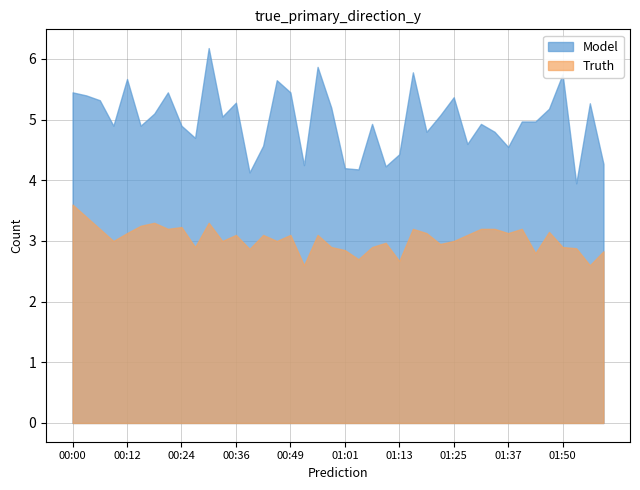

Rank the categories by P1 value from highest to lowest.

00:30, 00:55, 01:16, 01:50, 00:12, 00:46, 00:00, 00:21, 00:49, 00:03, 01:25, 00:06, 00:36, 01:56, 00:58, 01:46, 00:18, 01:22, 00:33, 01:40, 01:43, 01:07, 01:31, 00:09, 00:15, 00:24, 01:19, 01:34, 00:27, 01:28, 00:42, 01:37, 01:13, 01:59, 00:52, 01:10, 01:01, 01:04, 00:39, 01:53